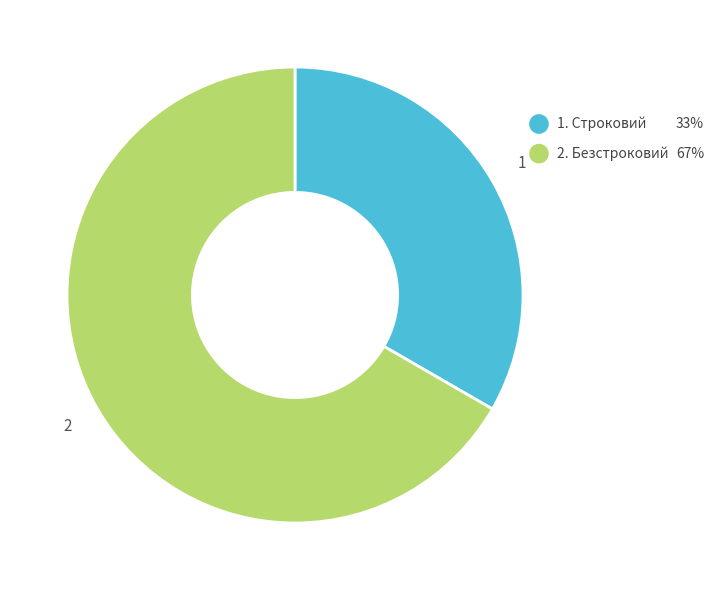

Is there a majority slice in this chart?

Yes